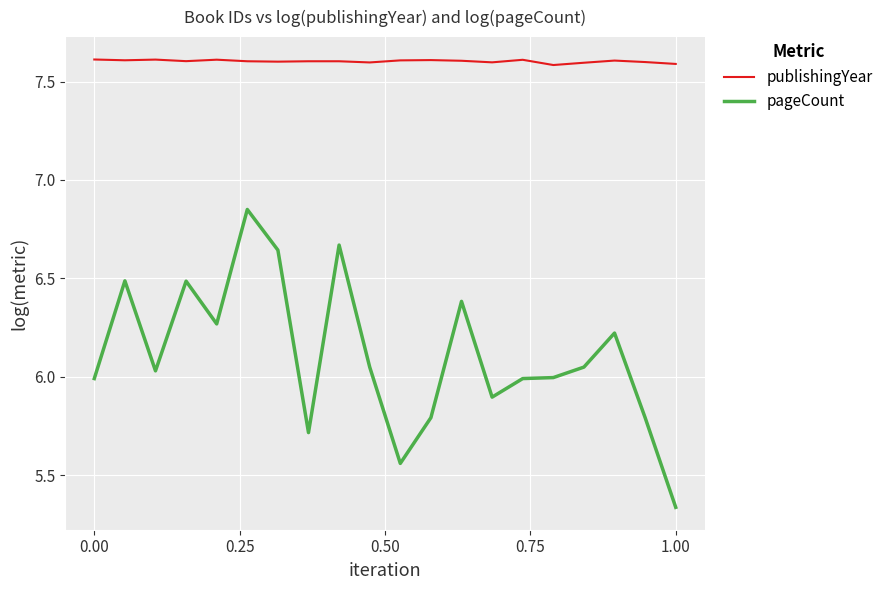

True or false: publishingYear and pageCount cross at least once.

False